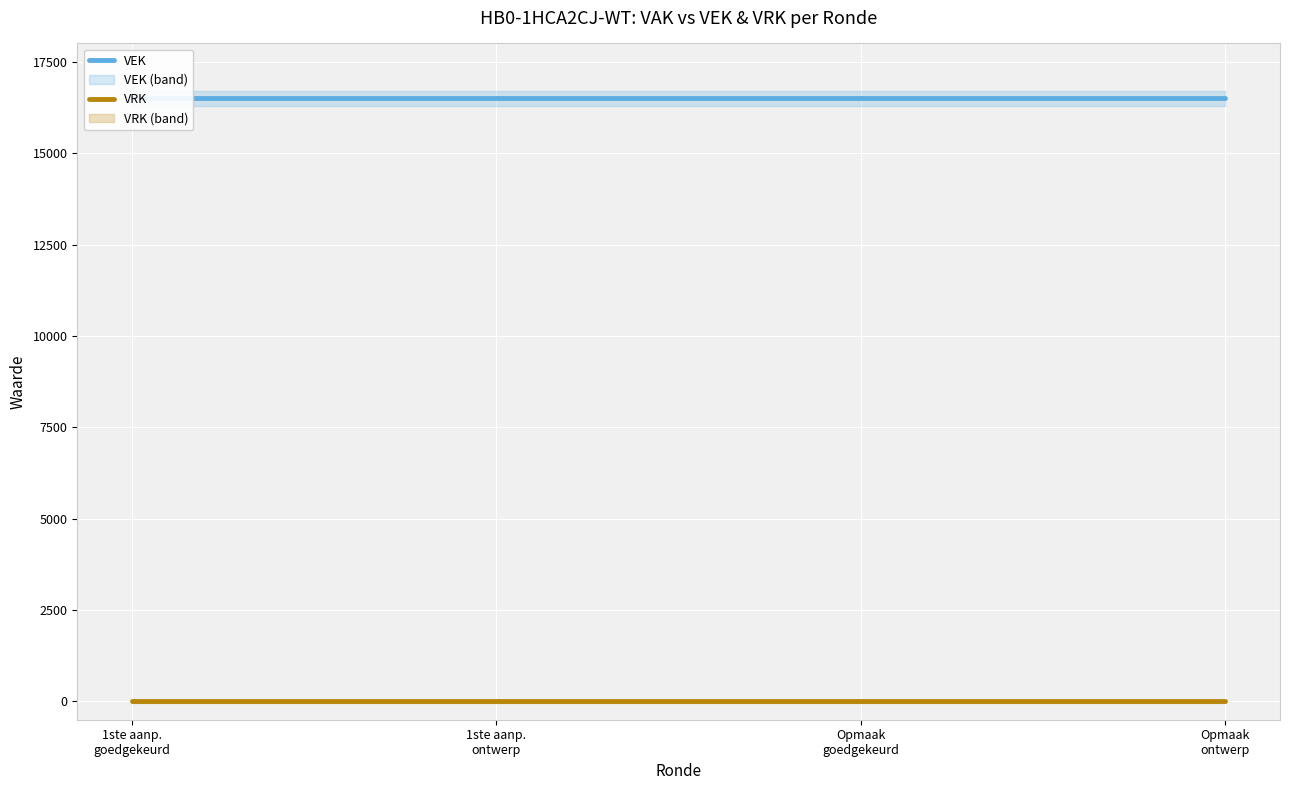

How many categories are shown in the chart?

4